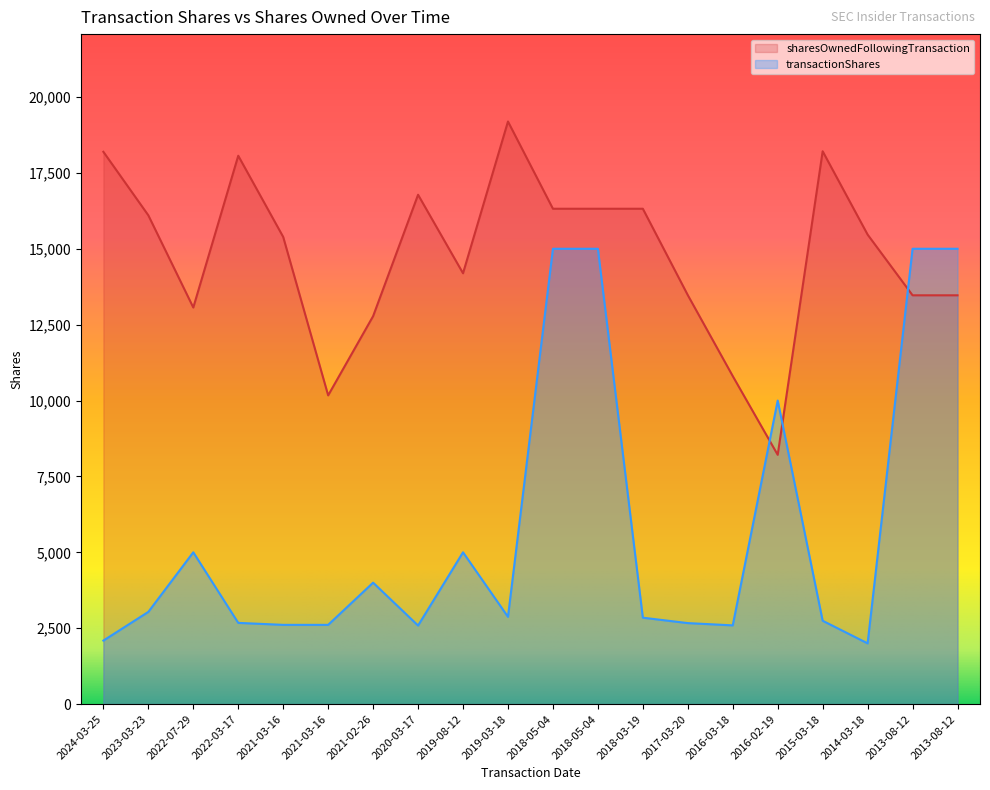

List the series in order of their peak value, lowest first.

transactionShares, sharesOwnedFollowingTransaction